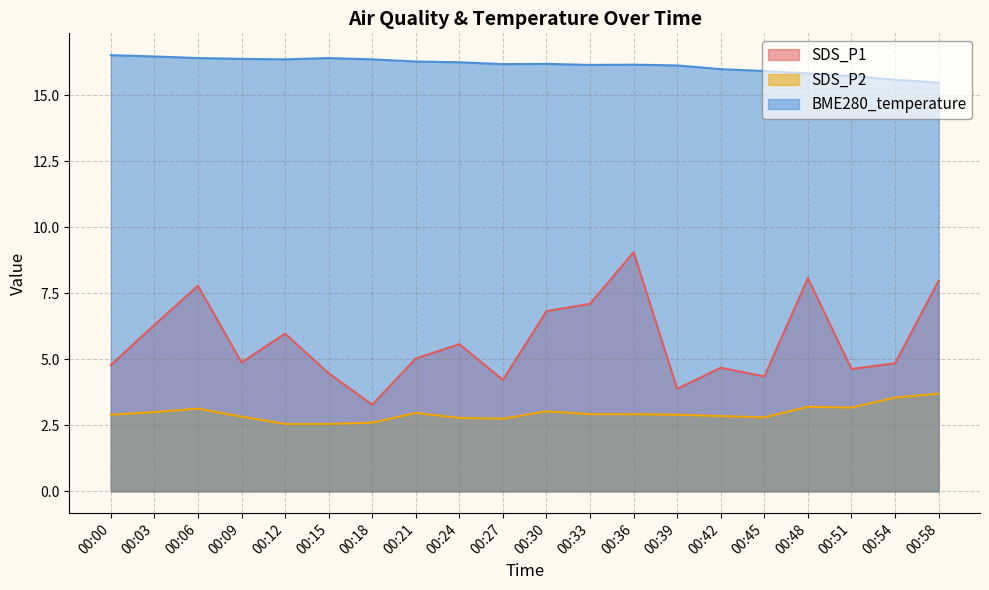

At how many categories does at least one series exceed 13?

20